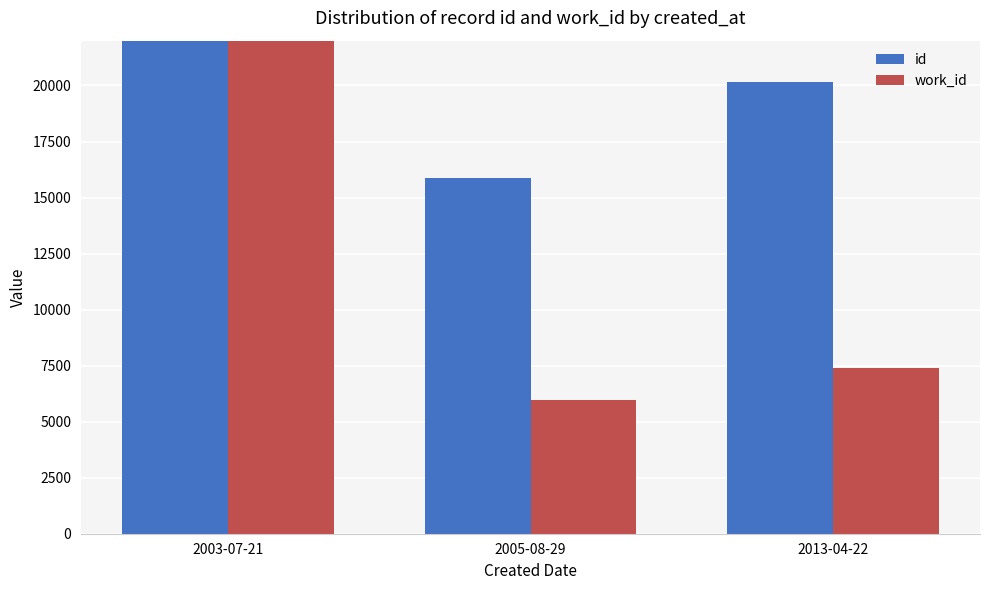

Which series changed the most between 2003-07-21 and 2005-08-29?

id